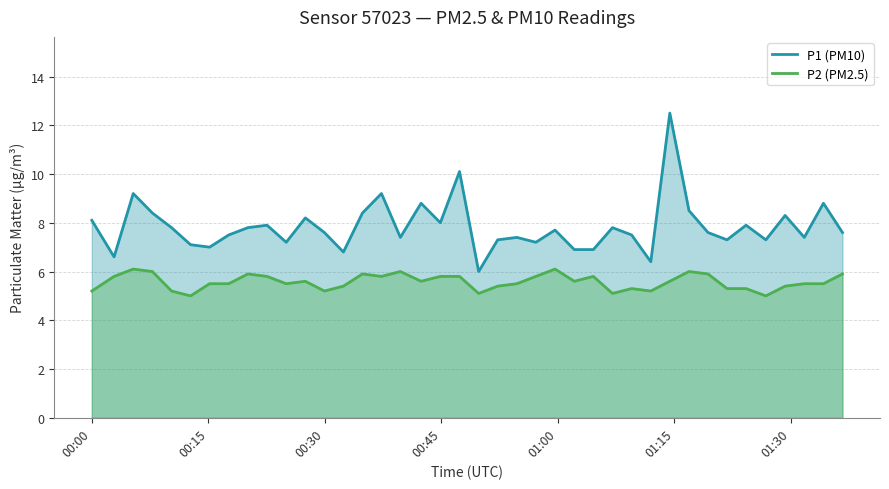

True or false: P1 (PM10) has more than 2 points higher than both neighbors.

True